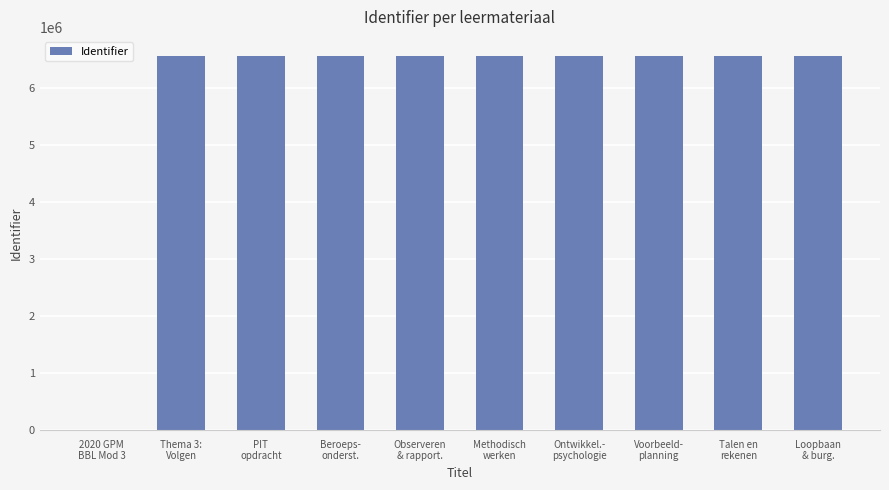

Is it true that the value at Voorbeeld-
planning is 3578425?

False